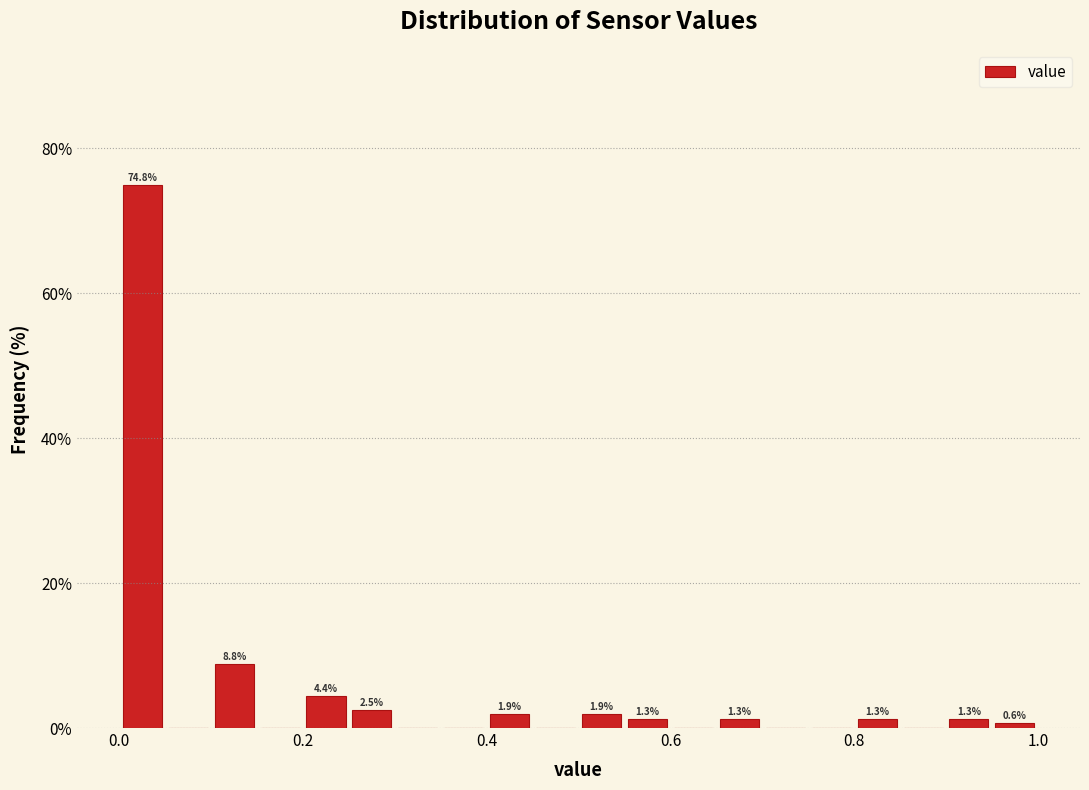

Read against the x-axis, roughly where is the centre of the tallest bar?

0.02